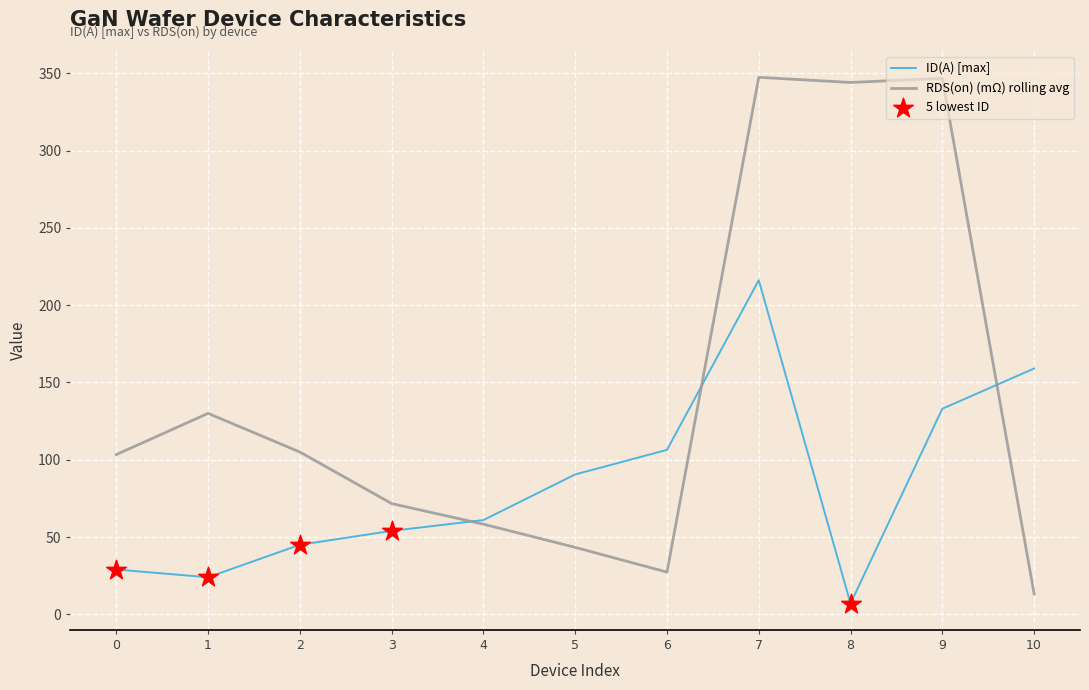

Between 2 and 8, which series saw the biggest shift?

RDS(on) (mΩ) rolling avg